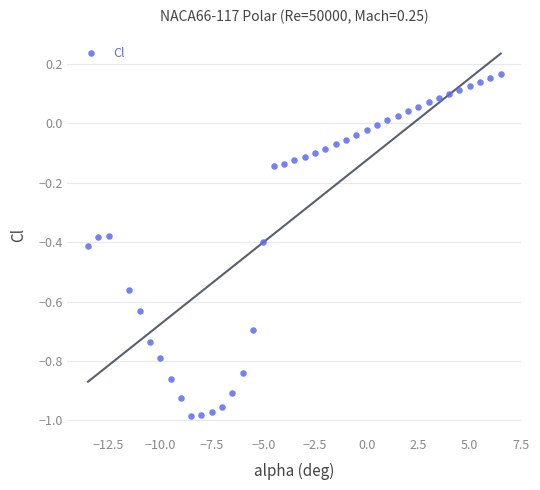

What is the range of Y values (max minus min)?

1.1